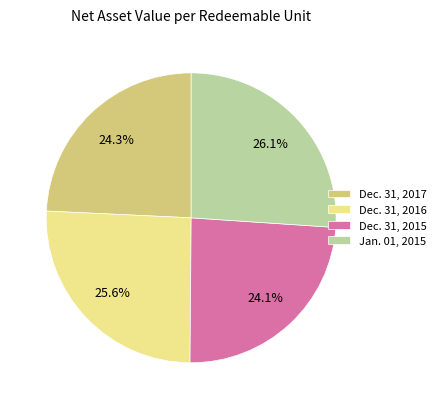

To the nearest percent, what percentage of the pie is Dec. 31, 2016?

26%